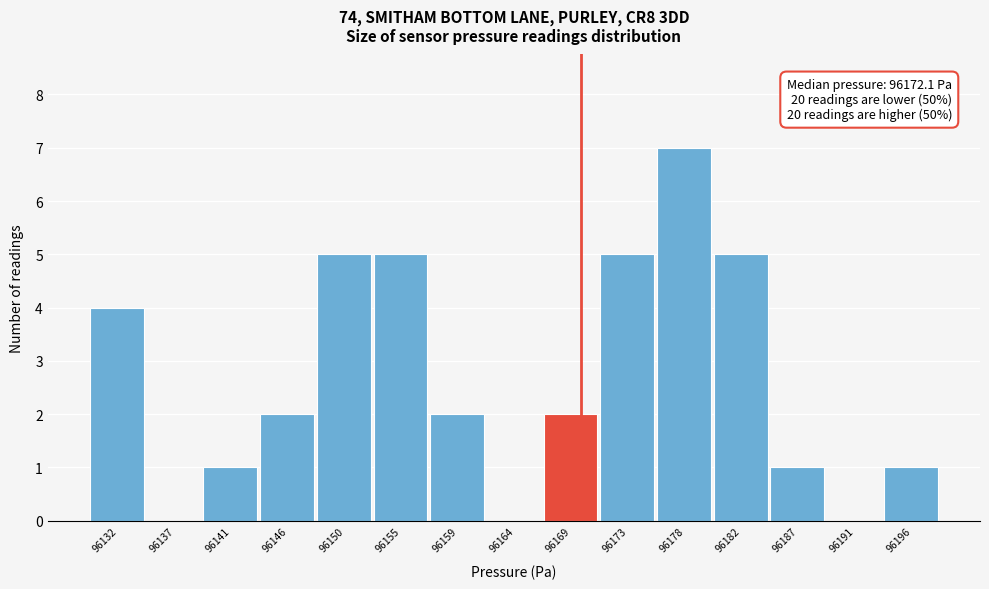

Reading right to left, list all the values displayed in this chart.

96196=1	96191=0	96187=1	96182=5	96178=7	96173=5	96169=2	96164=0	96159=2	96155=5	96150=5	96146=2	96141=1	96137=0	96132=4